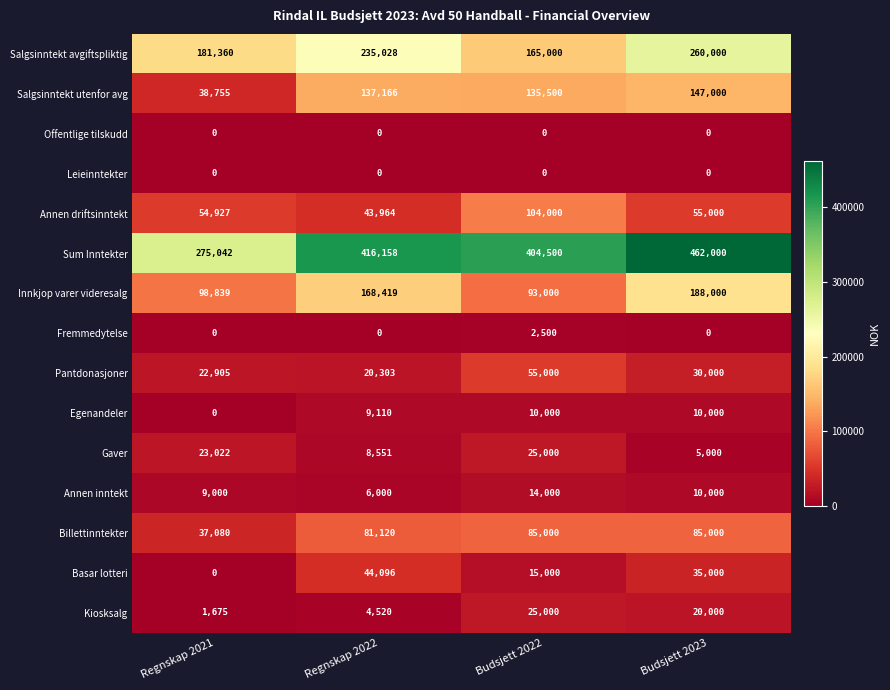

True or false: Salgsinntekt utenfor avg has a value of 41076 at Regnskap 2022.

False